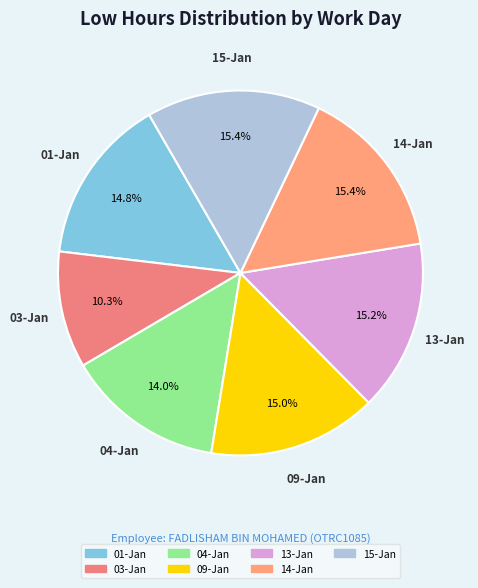

True or false: 14-Jan accounts for 15% of the total.

True